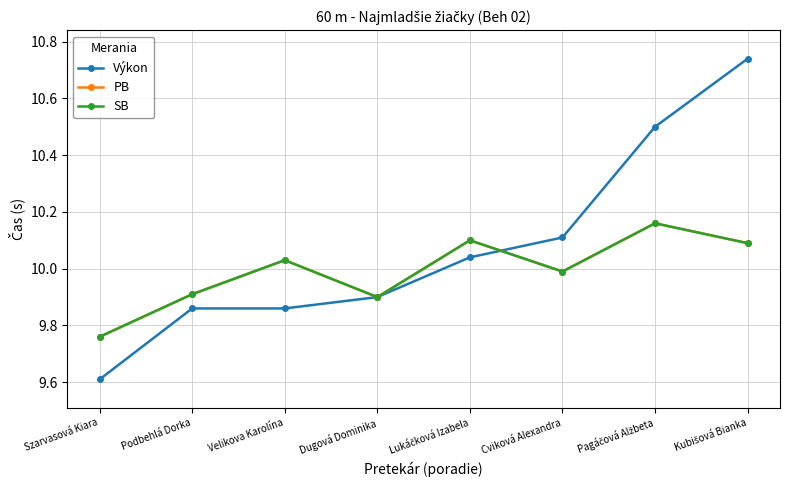

Where does the Výkon series first go above 10?

Lukáčková Izabela